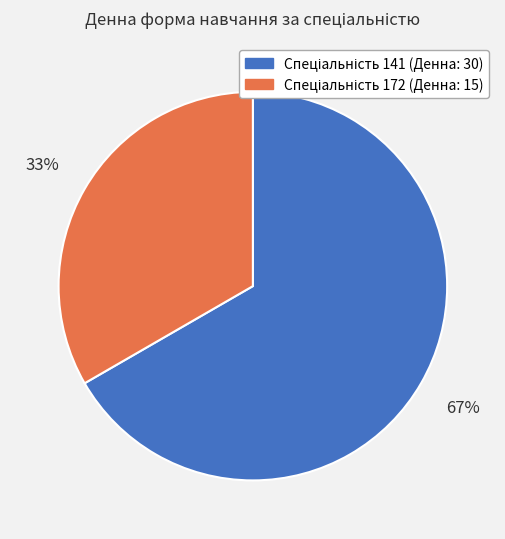

Is there a majority slice in this chart?

Yes